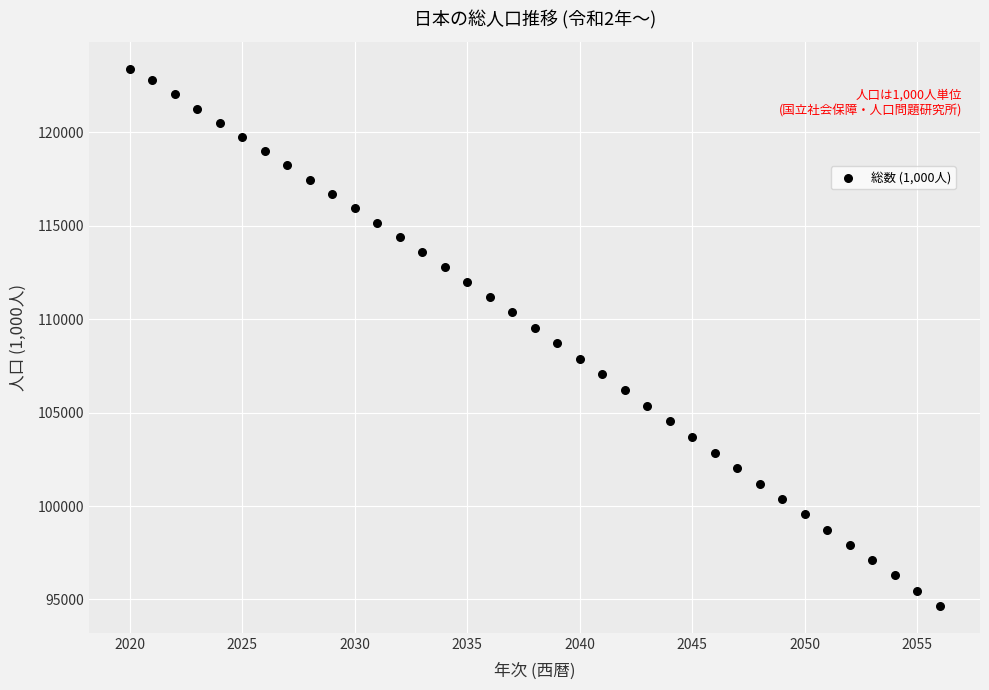

What is the range of Y values (max minus min)?

28741.7